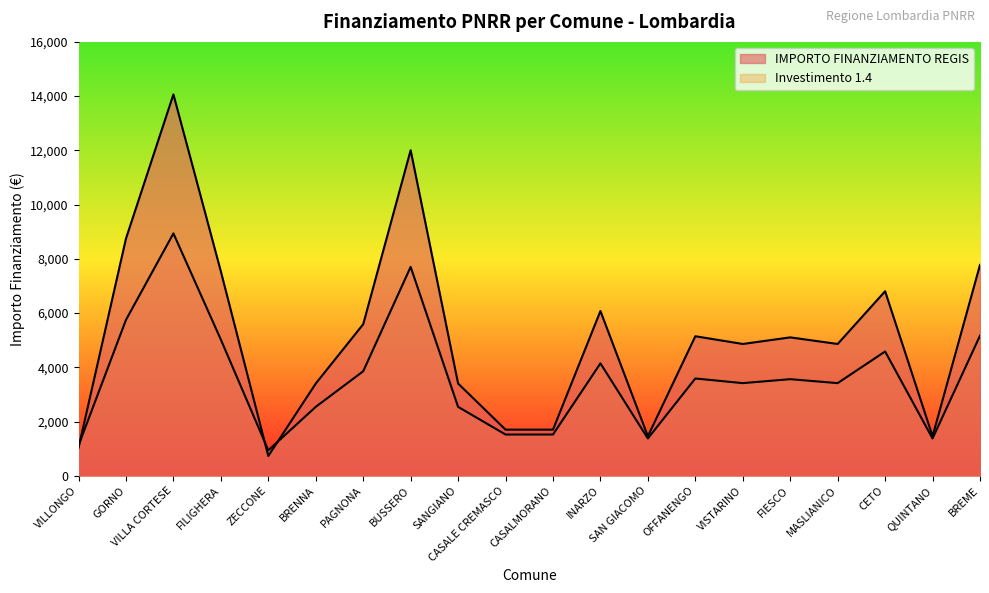

What is the ratio of the value at CETO to the value at SANGIANO?

2.0